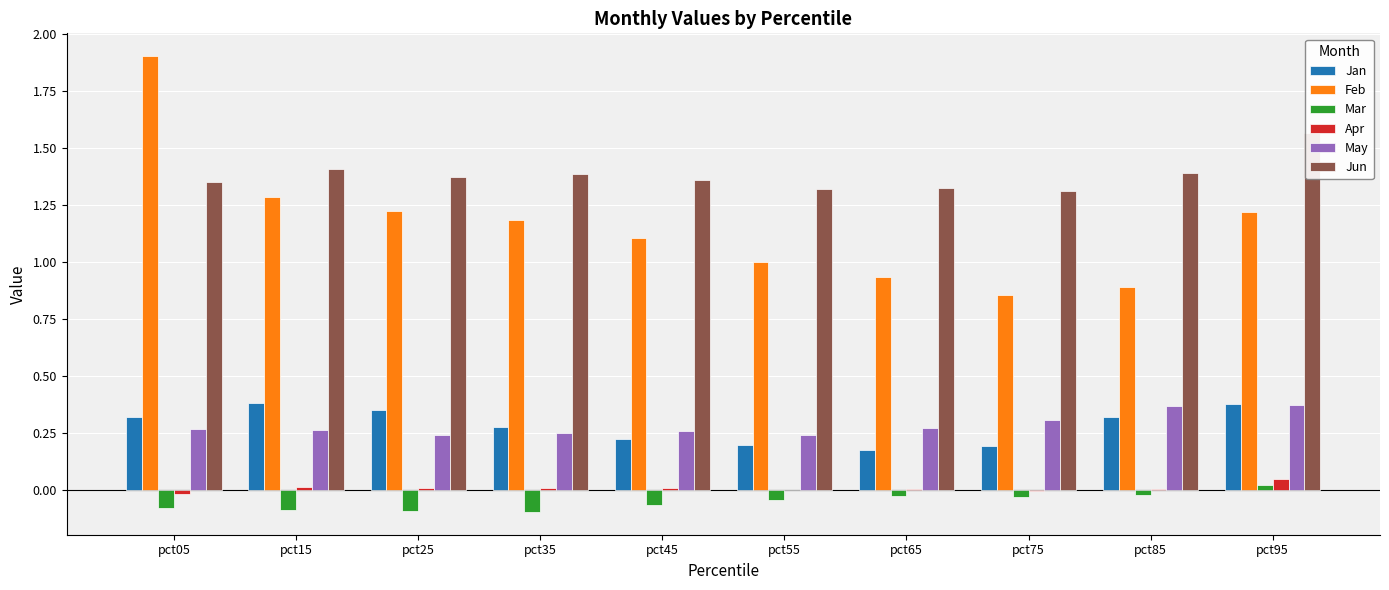

Rank the series by their maximum value, from highest to lowest.

Feb, Jun, Jan, May, Apr, Mar